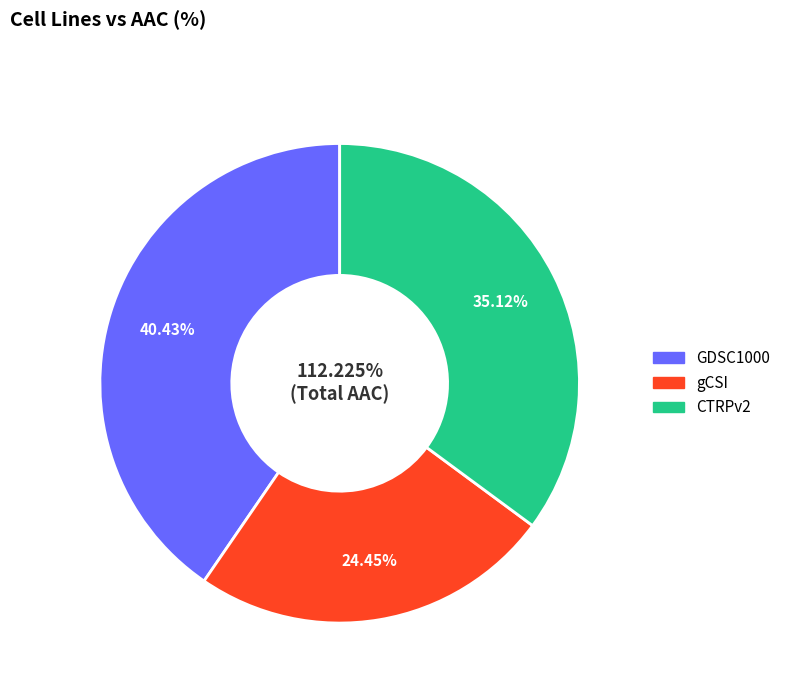

To the nearest percent, what is the average slice percentage?

33%